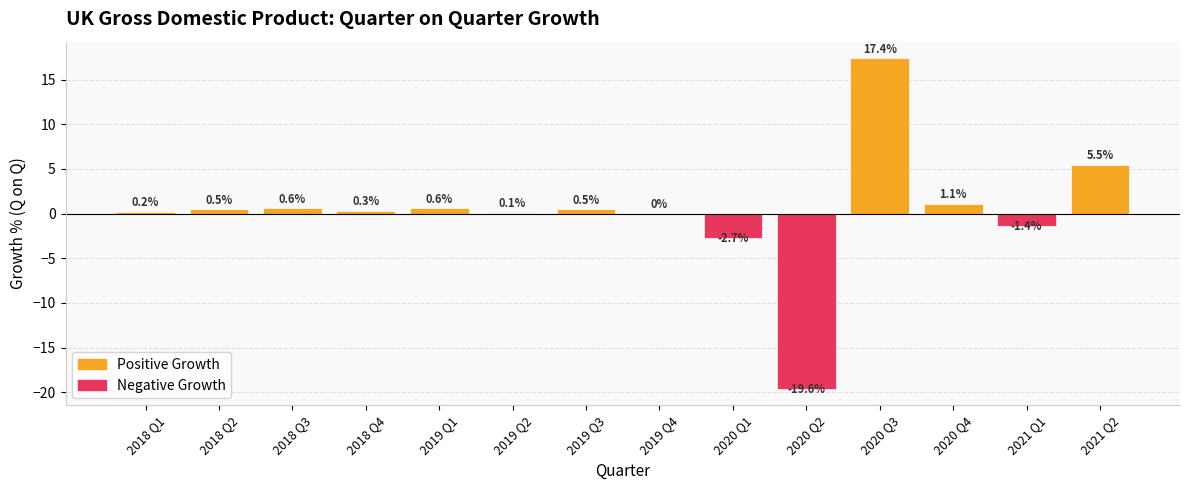

At which label is the value closest to -1?

2021 Q1